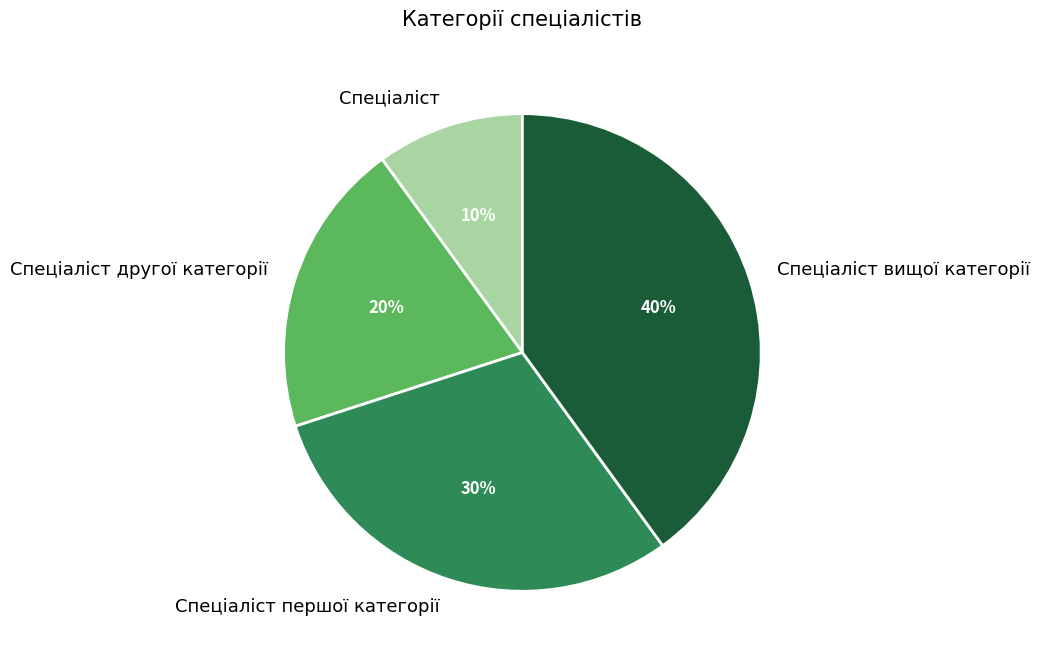

Which slice is the smallest?

Спеціаліст